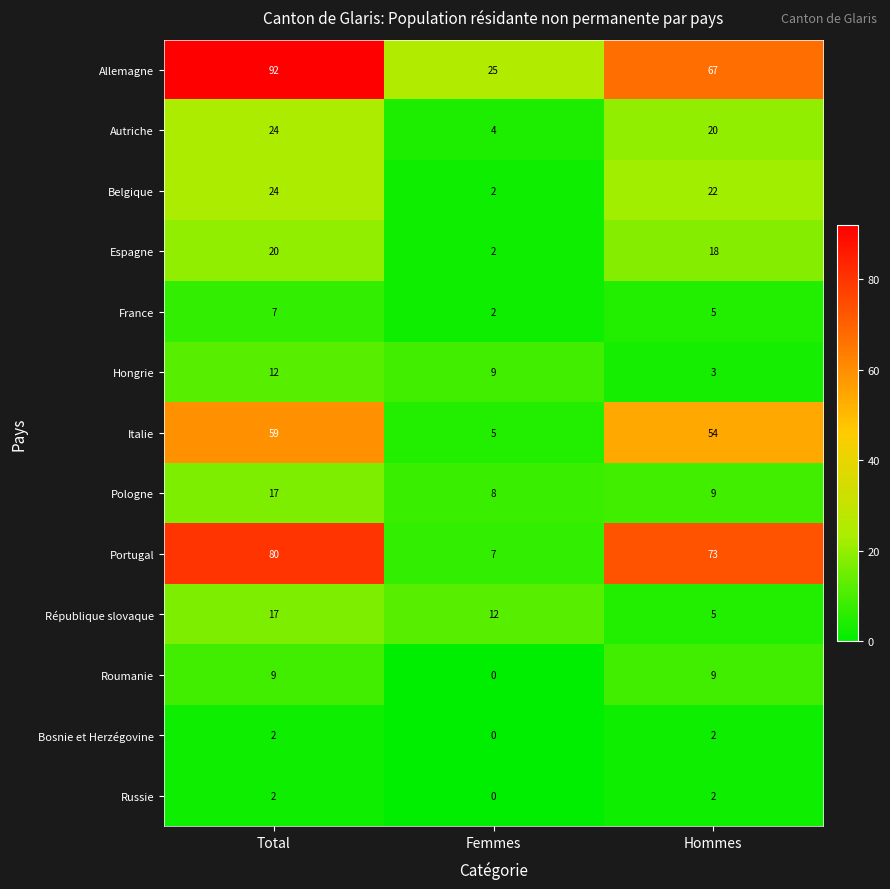

What is the difference between the highest and lowest values at Total?

90